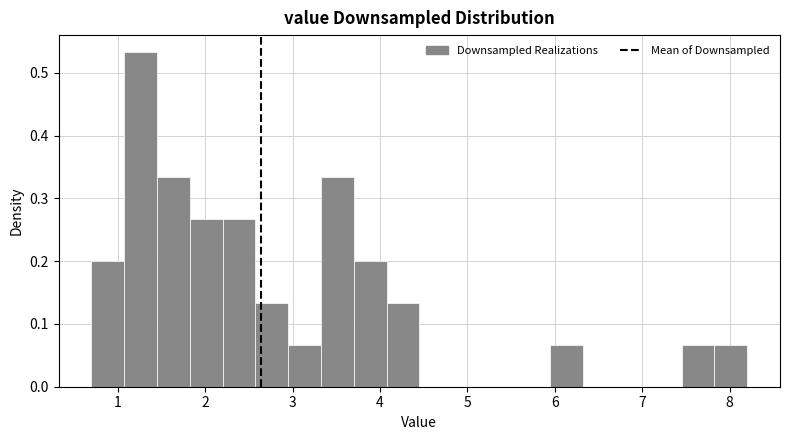

Around what value on the x-axis is the tallest bar? Give the approximate position of its centre, as read against the axis.

1.3